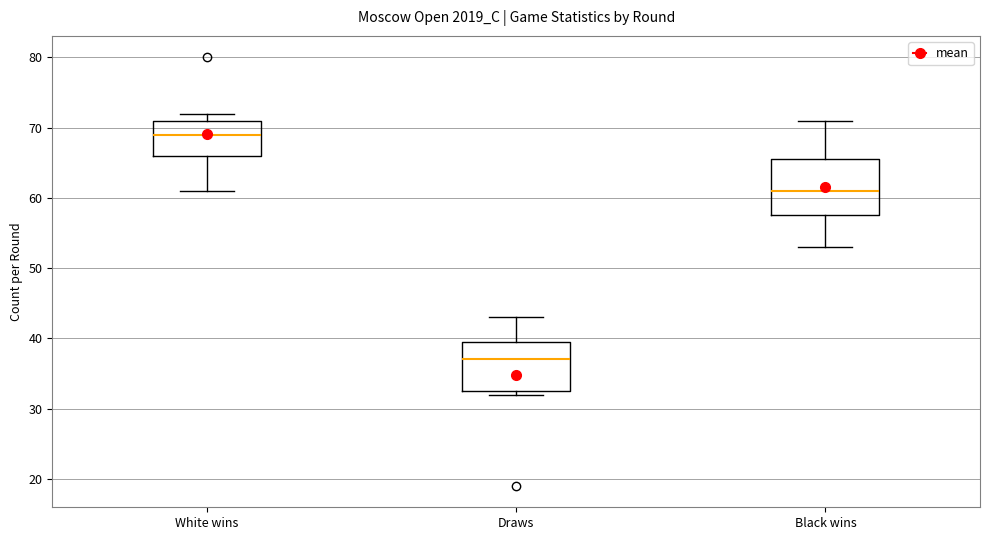

Which box's median line is the lowest?

Draws